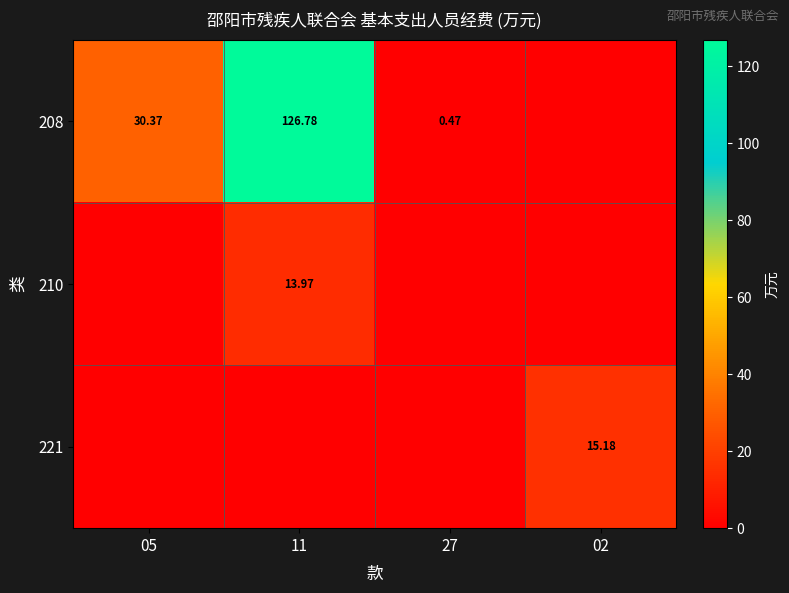

Is the value of 221 at 02 greater than the value of 208 at 05?

No